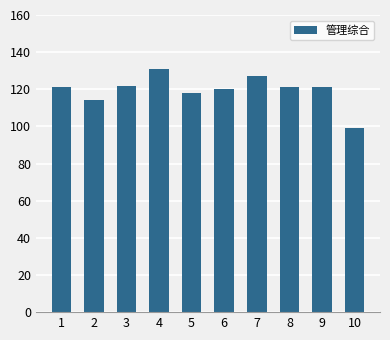

Read the value at 3.

122